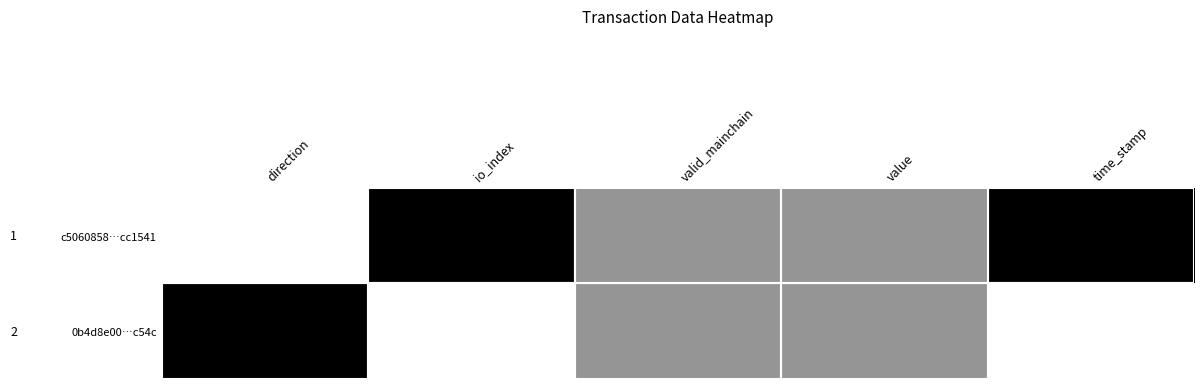

At which category is the sum across all series the highest?

direction